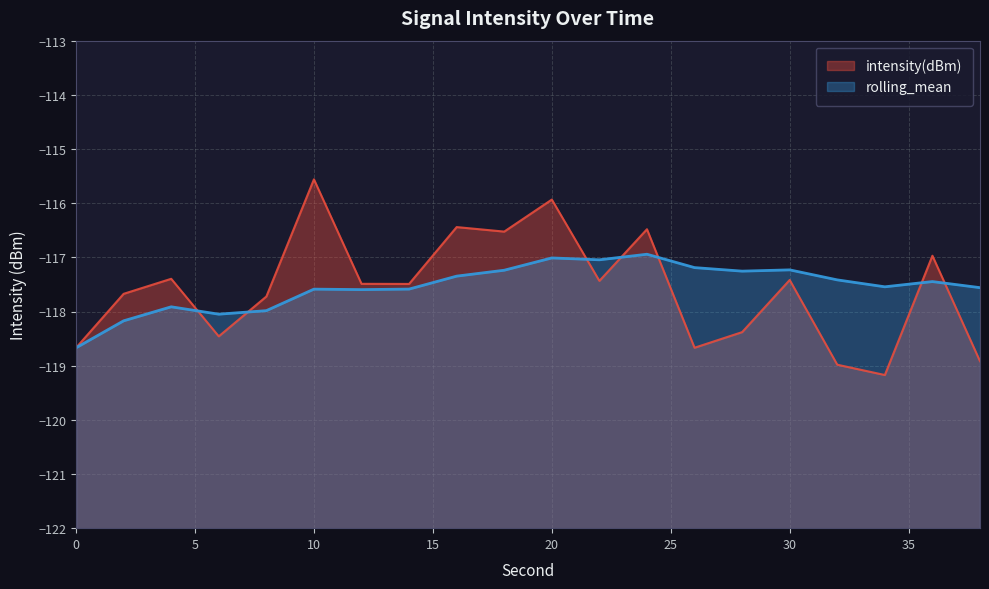

How many interior local peaks does the intensity(dBm) series have?

7